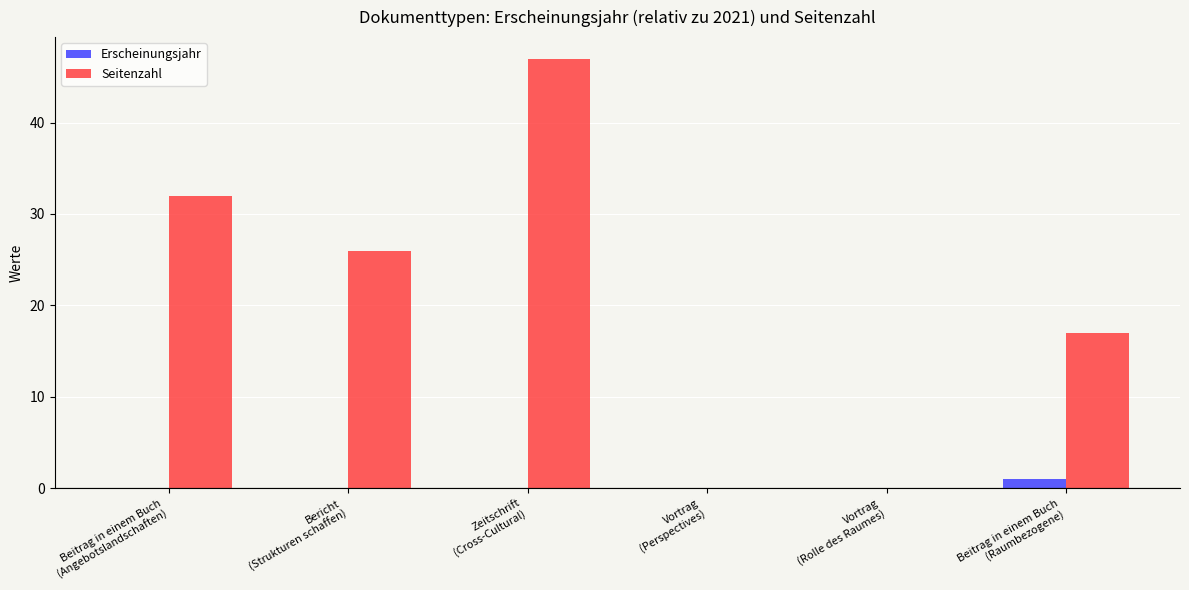

At which label does Seitenzahl reach its peak?

Zeitschrift
(Cross-Cultural)